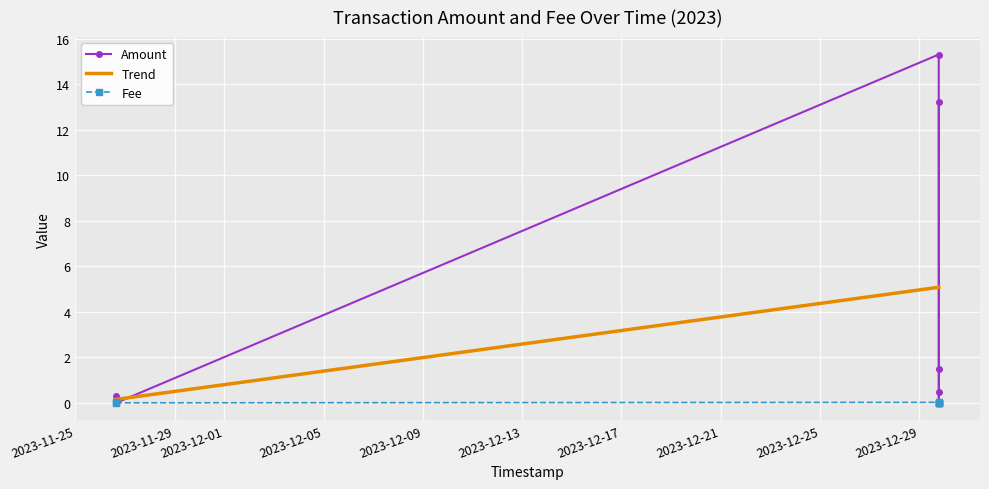

At which category does Amount reach its first local valley?

2023-11-29